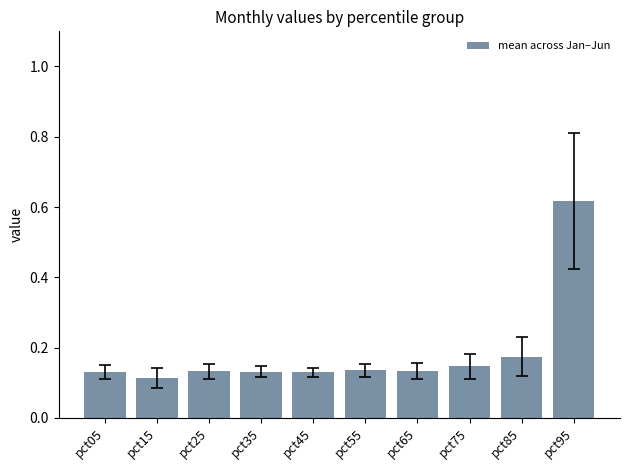

At which category does the chart reach its peak across all series?

pct95